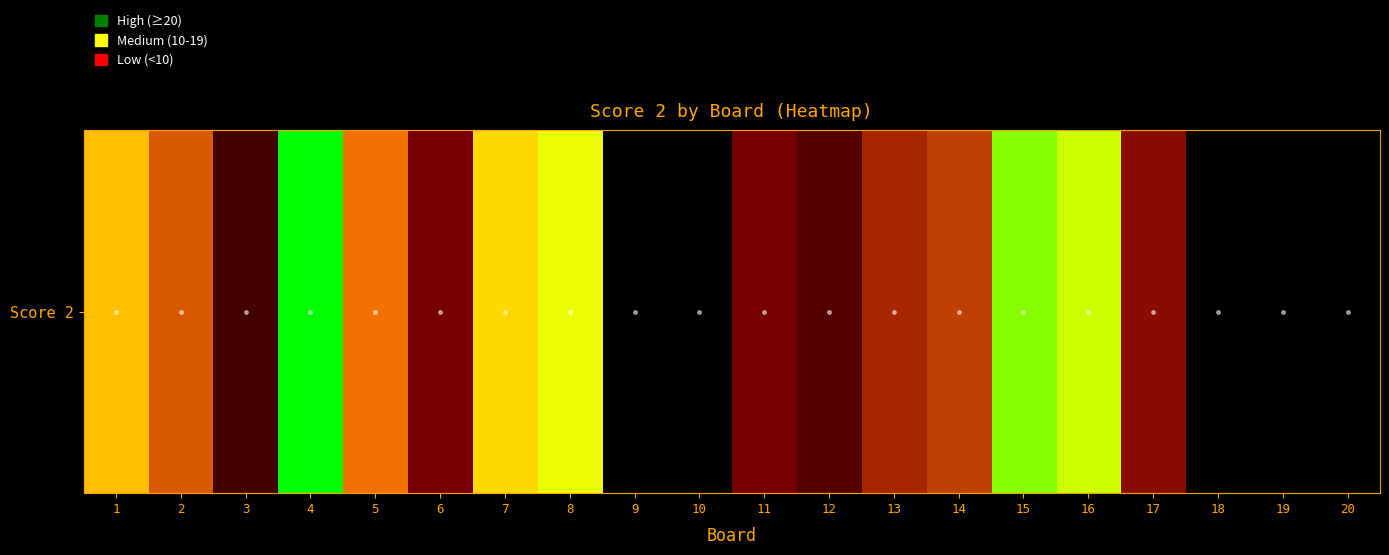

What is the difference between the maximum and second lowest values?

25